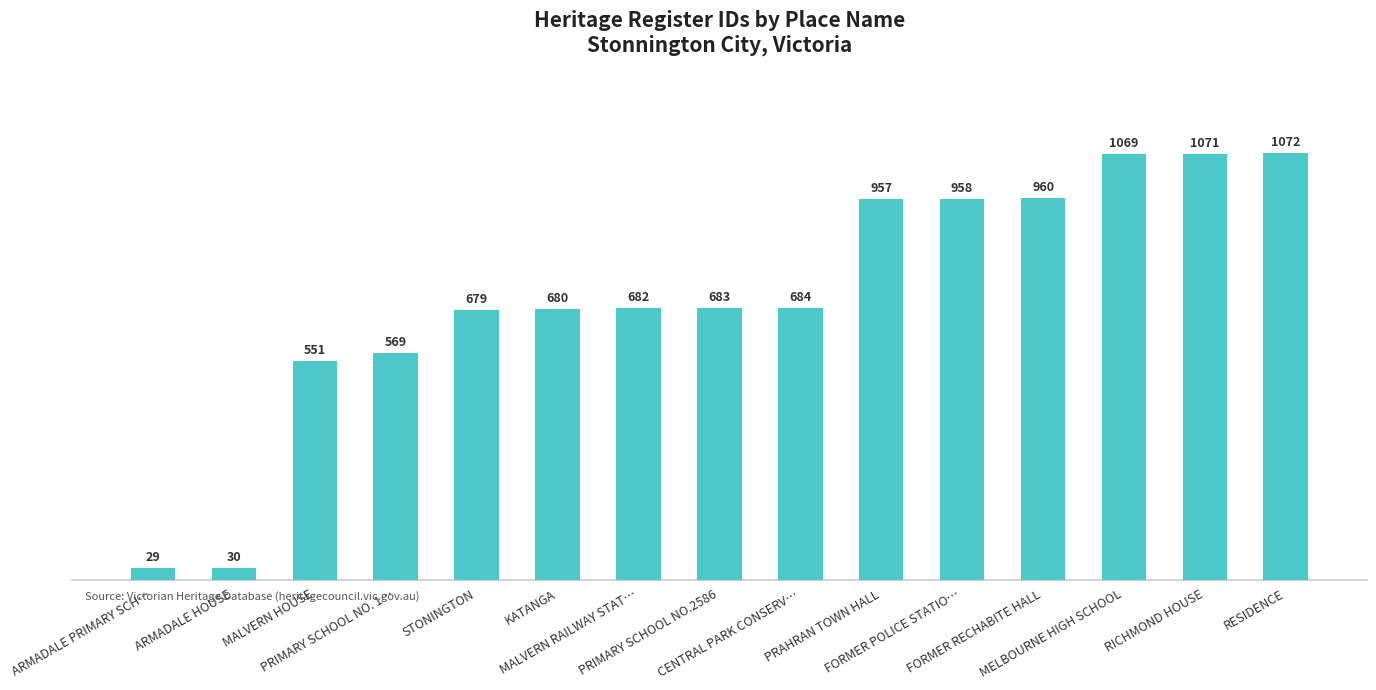

What position from the left is FORMER RECHABITE HALL?

12